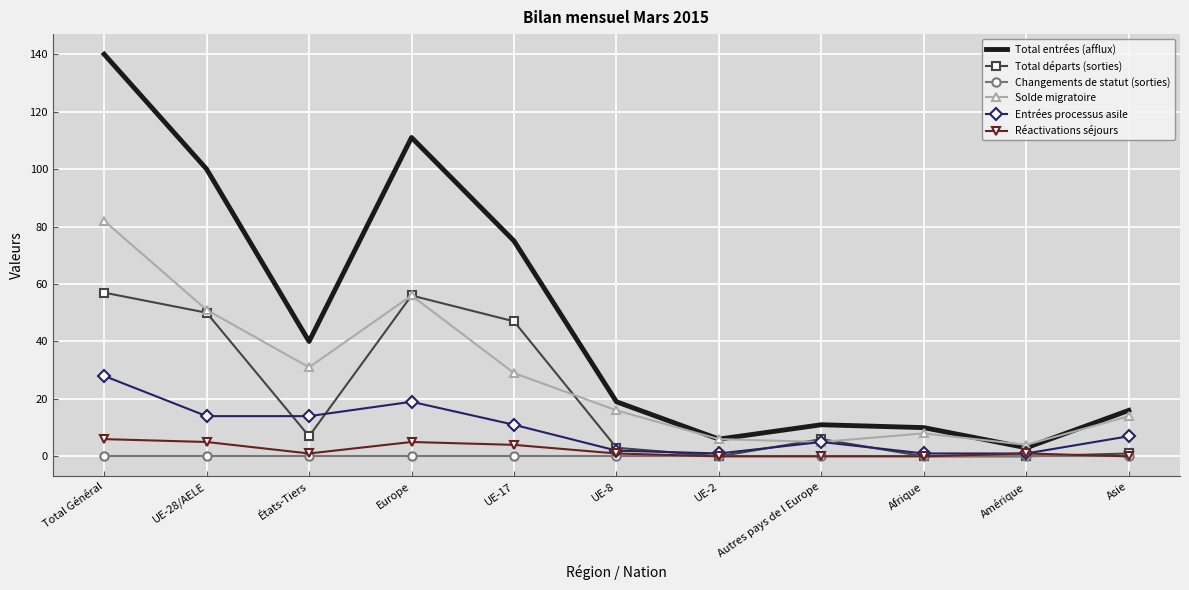

How many interior local peaks does the Total entrées (afflux) series have?

2